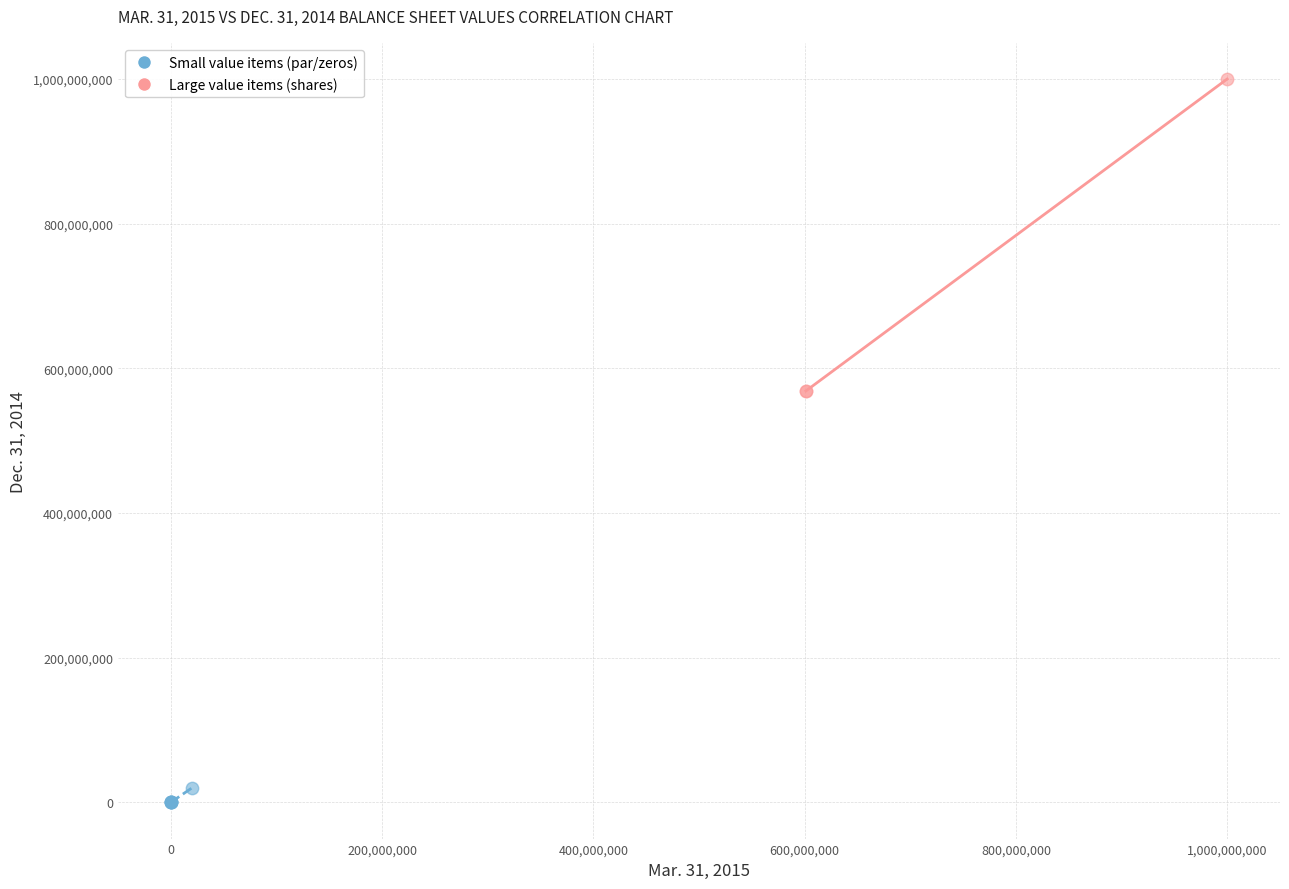

Which series reaches the maximum Y coordinate?

Large value items (shares)